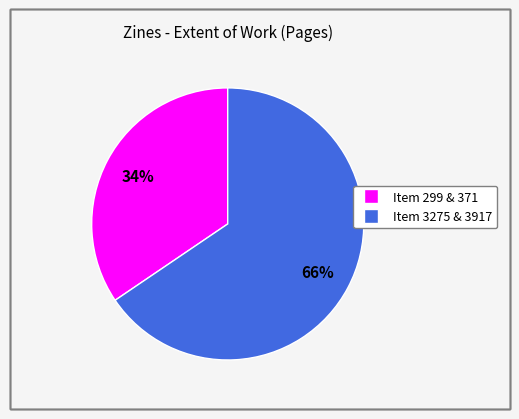

Is there a majority slice in this chart?

Yes